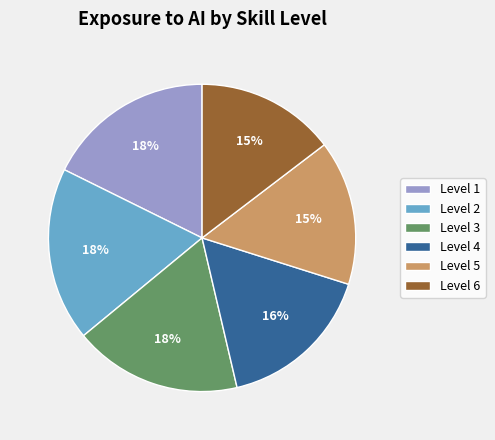

To the nearest percent, what is the difference between the Level 6 and Level 1 slice percentages?

3%